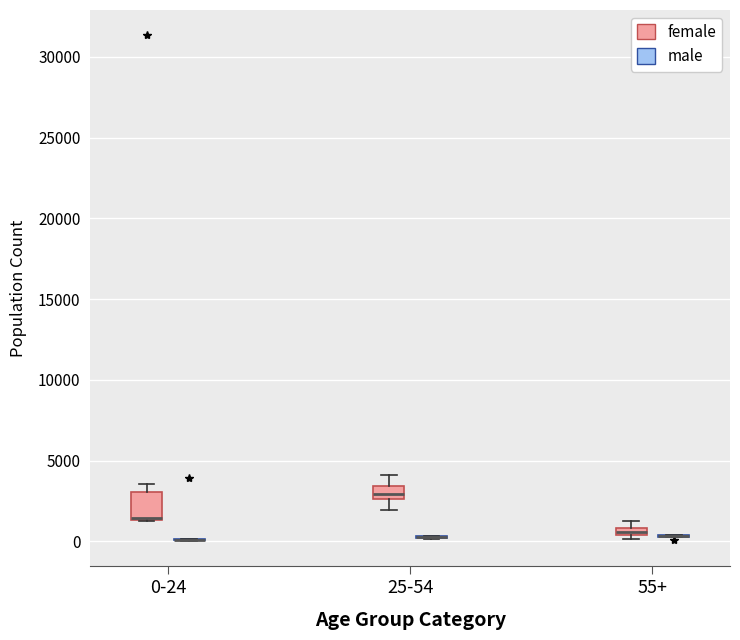

Which box is the tallest, from its lower edge to its upper edge?

0-24 (female)